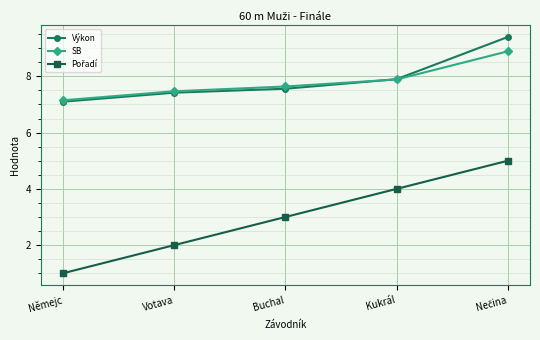

True or false: SB has more than 0 points higher than both neighbors.

False